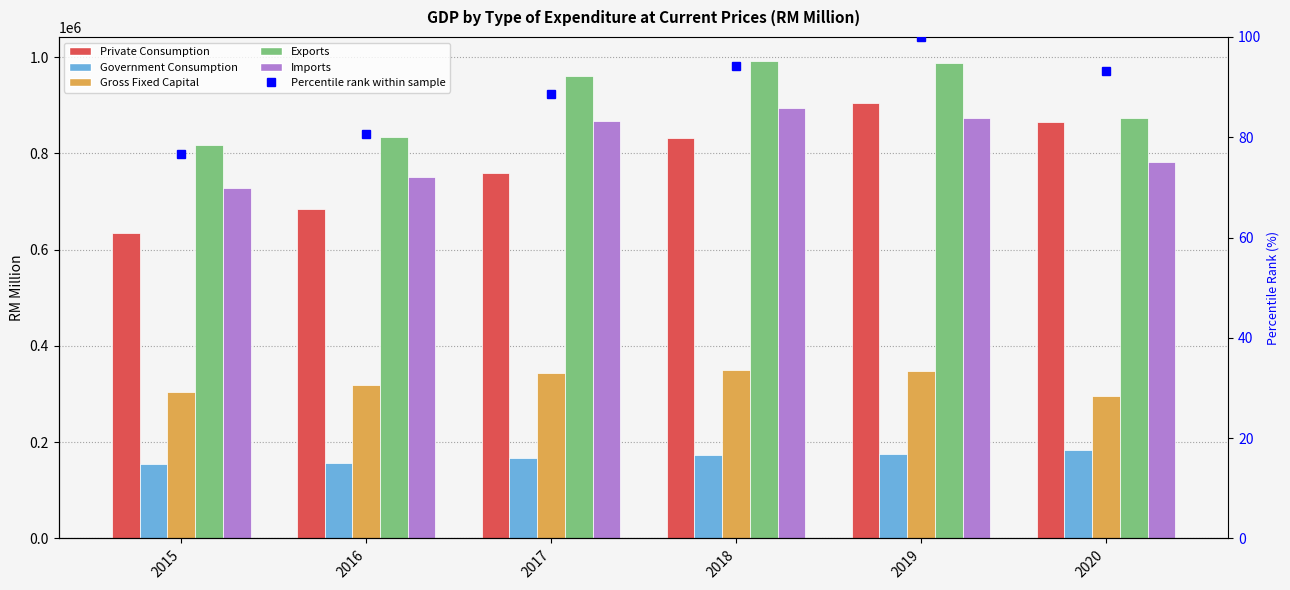

The value of Government Consumption at 2015 is 92335.2. True or false?

False